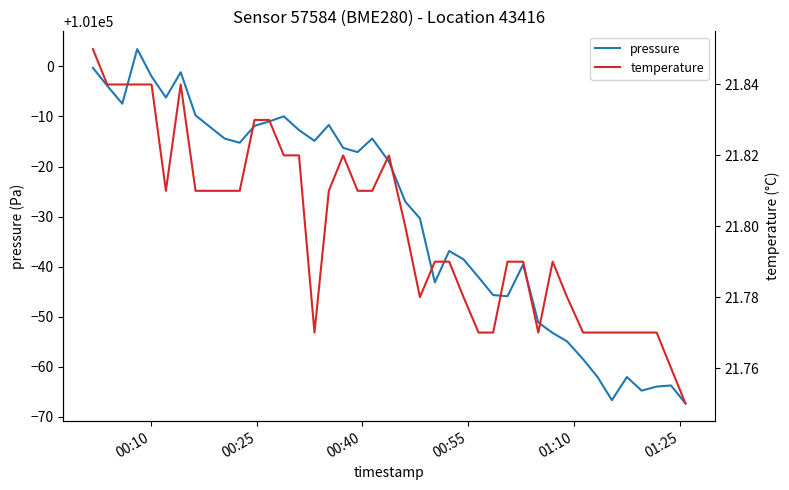

True or false: pressure and temperature cross at least once.

False